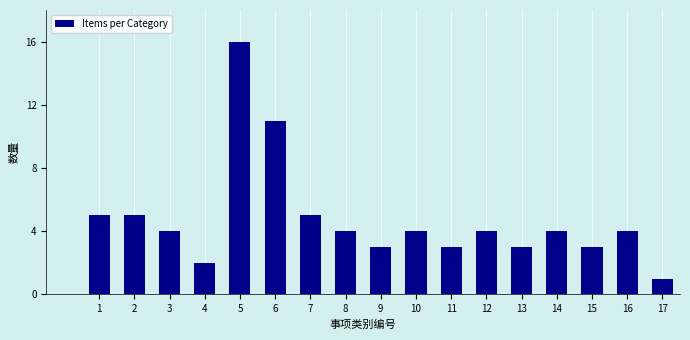

Reading left to right, extract all data points from this chart.

1=5	2=5	3=4	4=2	5=16	6=11	7=5	8=4	9=3	10=4	11=3	12=4	13=3	14=4	15=3	16=4	17=1